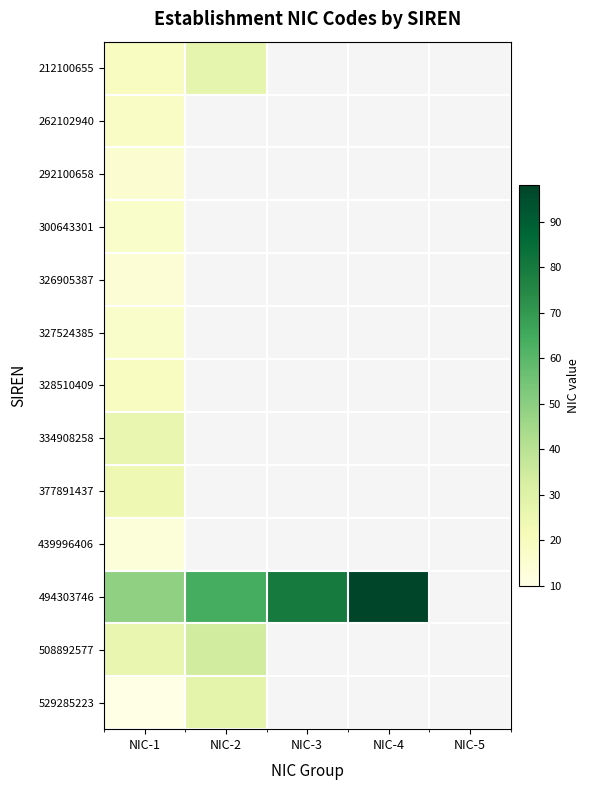

What is the difference between the highest and lowest values at NIC-1?

39.0